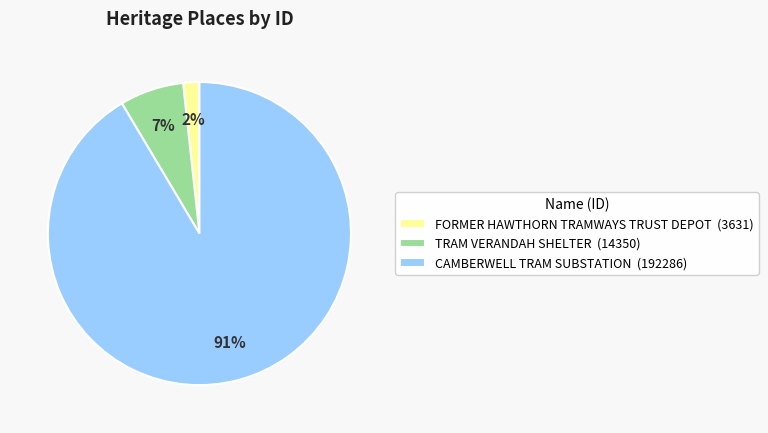

To the nearest percent, what percentage of the pie is CAMBERWELL TRAM SUBSTATION?

91%